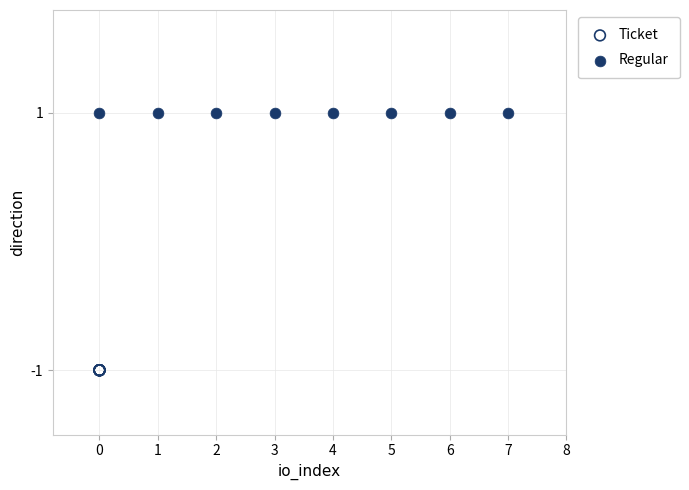

Which series reaches the maximum Y coordinate?

Regular